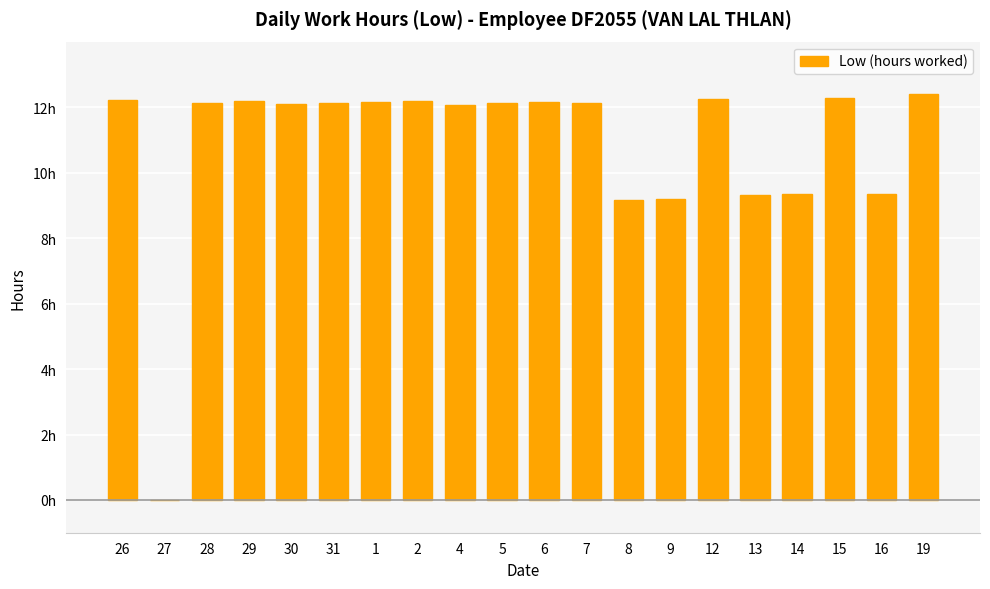

Is it true that the value at 31 is 18.2?

False